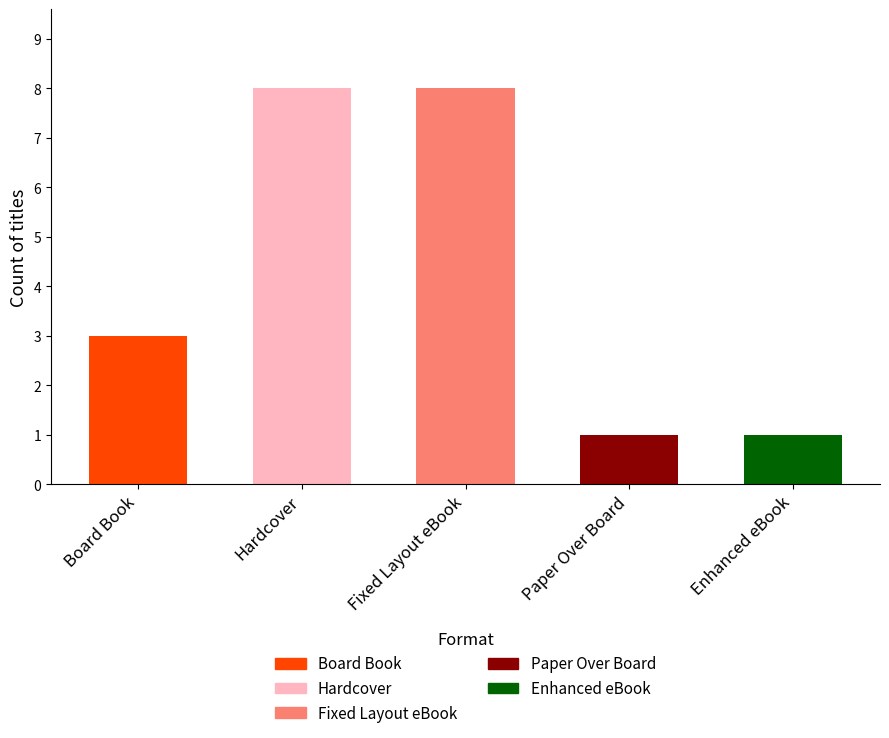

How many categories are shown in the chart?

5